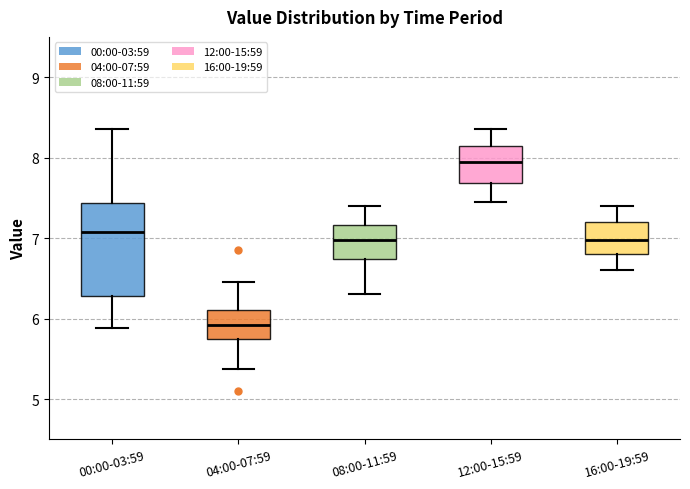

Which box is the tallest, from its lower edge to its upper edge?

00:00-03:59